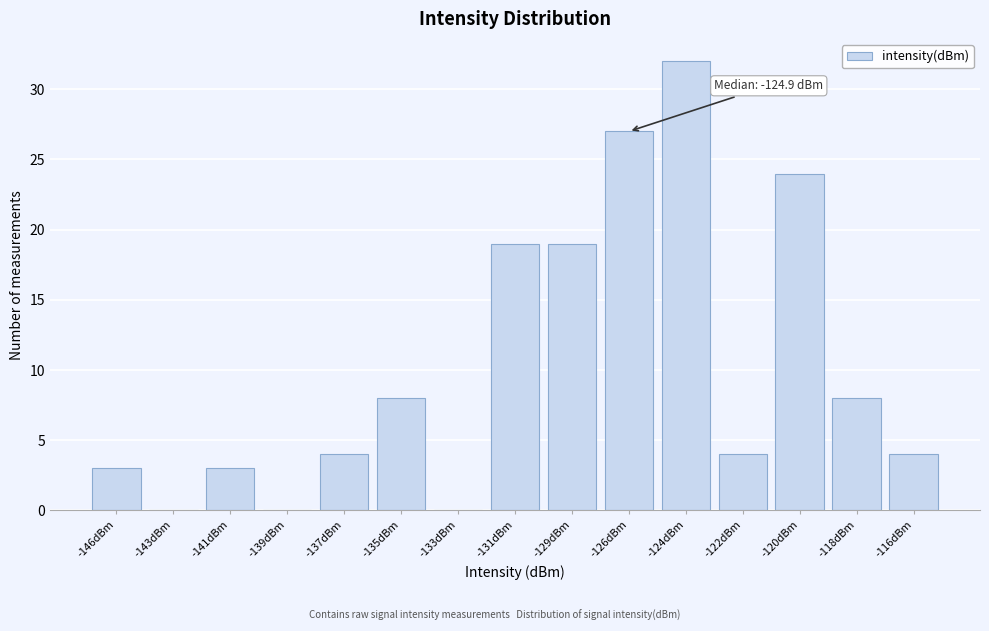

Reading left to right, transcribe all the data shown in this chart.

-146dBm=3	-143dBm=0	-141dBm=3	-139dBm=0	-137dBm=4	-135dBm=8	-133dBm=0	-131dBm=19	-129dBm=19	-126dBm=27	-124dBm=32	-122dBm=4	-120dBm=24	-118dBm=8	-116dBm=4